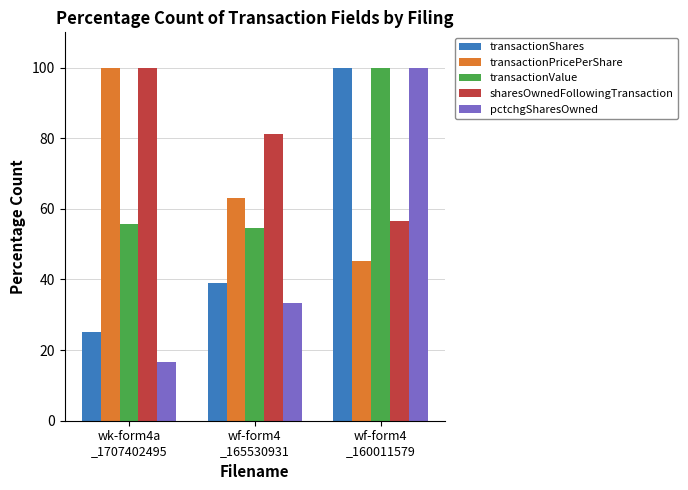

Does the chart contain stacked bars?

No